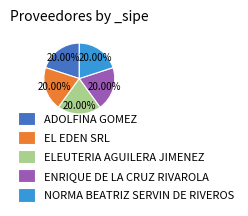

Does any single category account for the majority?

No